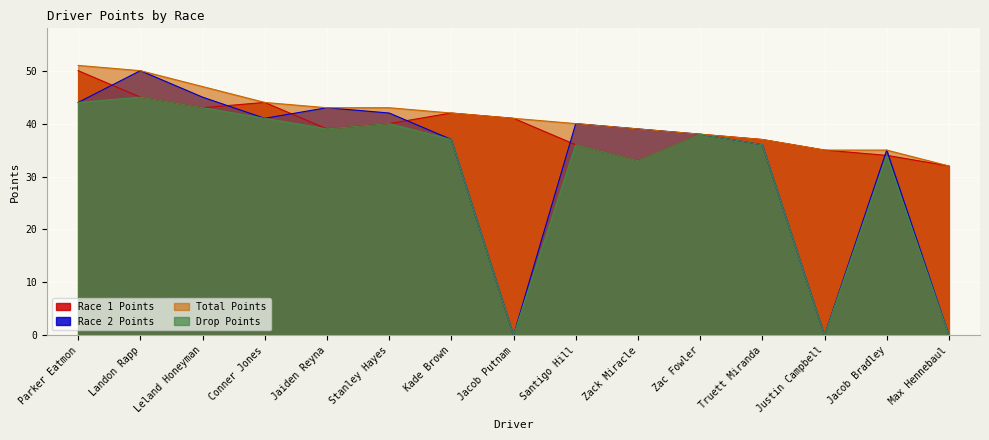

How many data points in Race 1 Points are above 39?

7